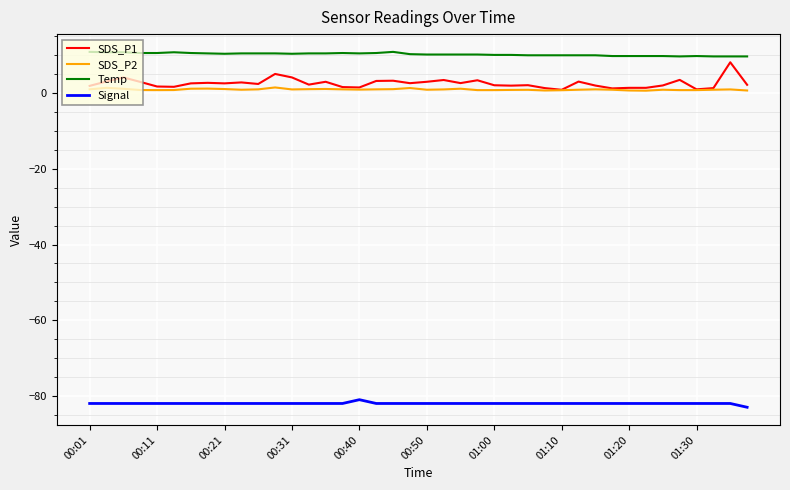

Which series has the largest total across all categories?

Temp